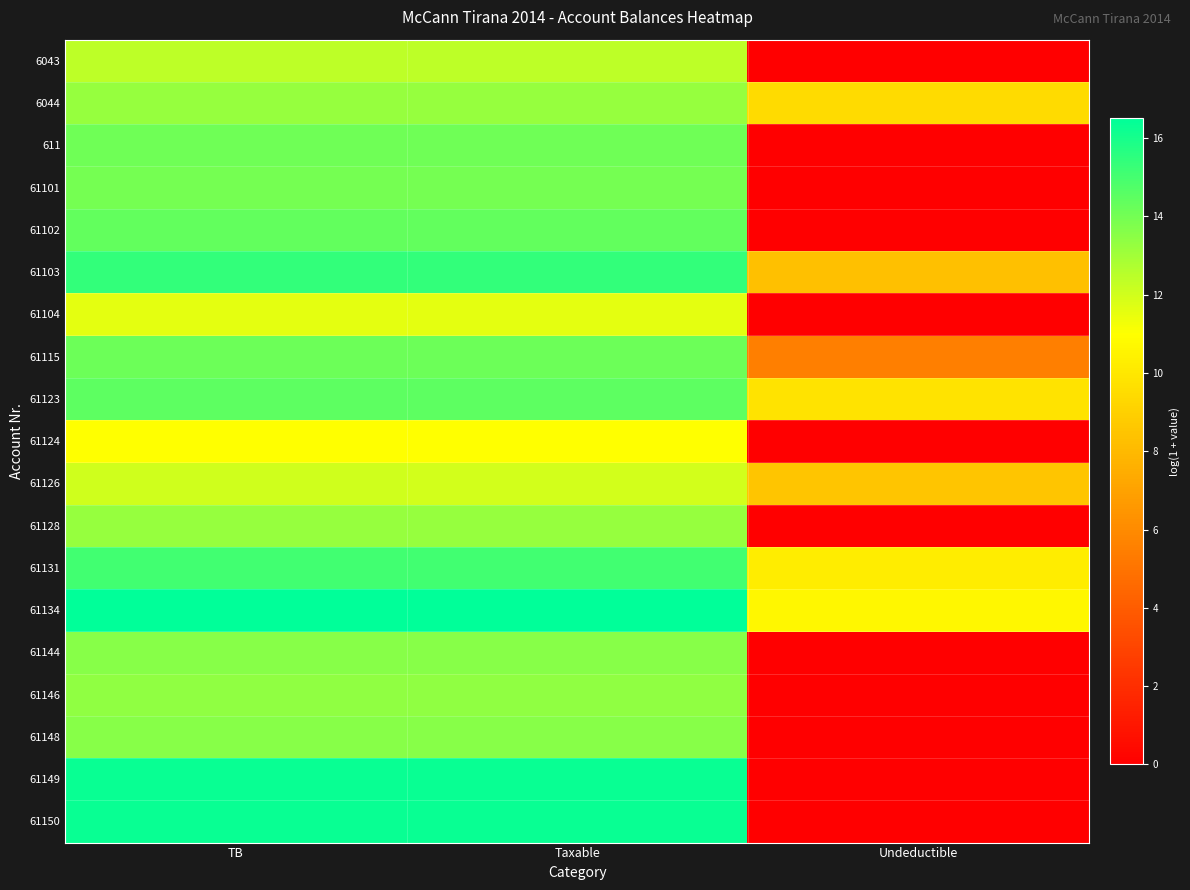

At how many categories does at least one series exceed 3?

3